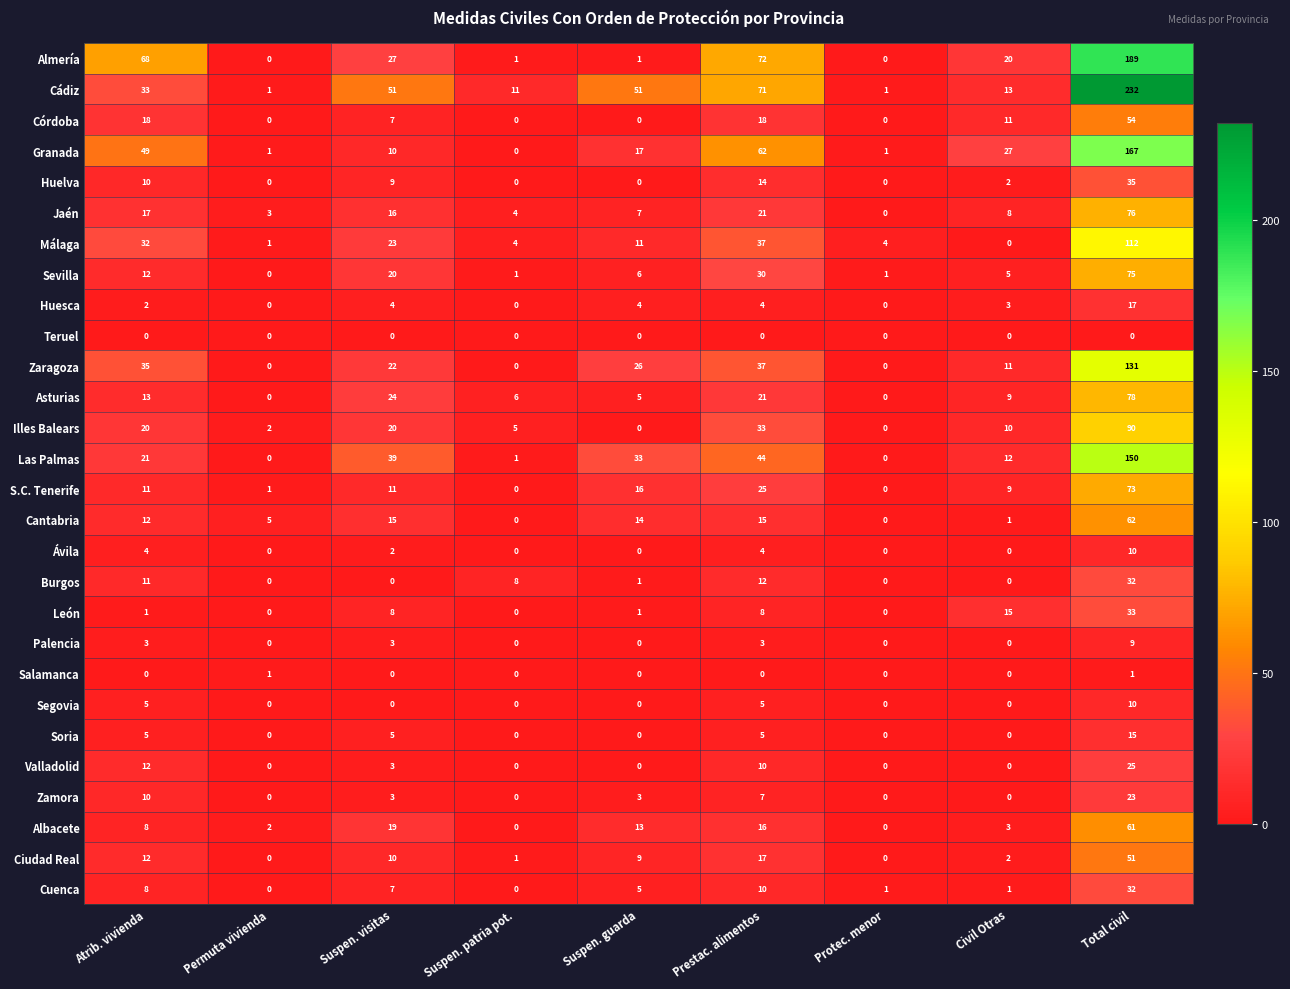

At how many categories does at least one series exceed 119?

1